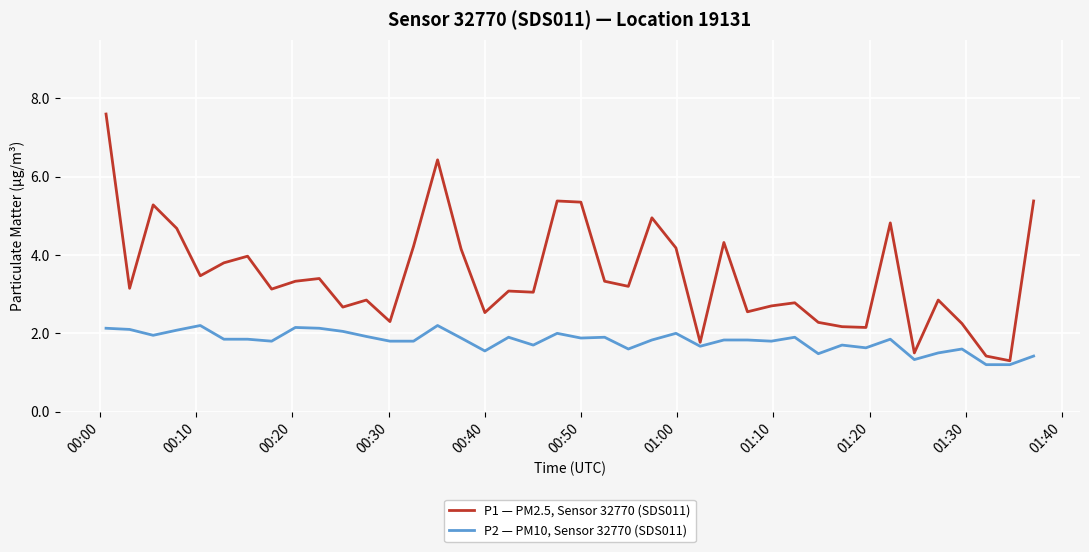

Which series has the largest total across all categories?

P1 — PM2.5, Sensor 32770 (SDS011)